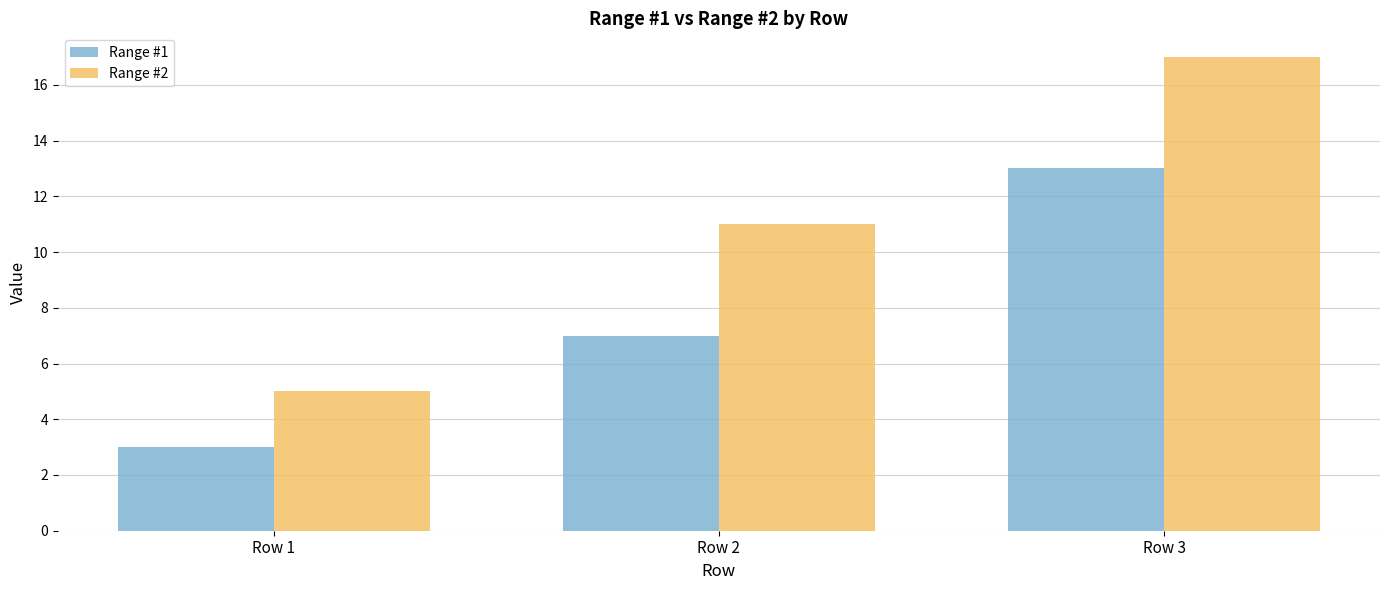

Rank the series by their average value, from highest to lowest.

Range #2, Range #1